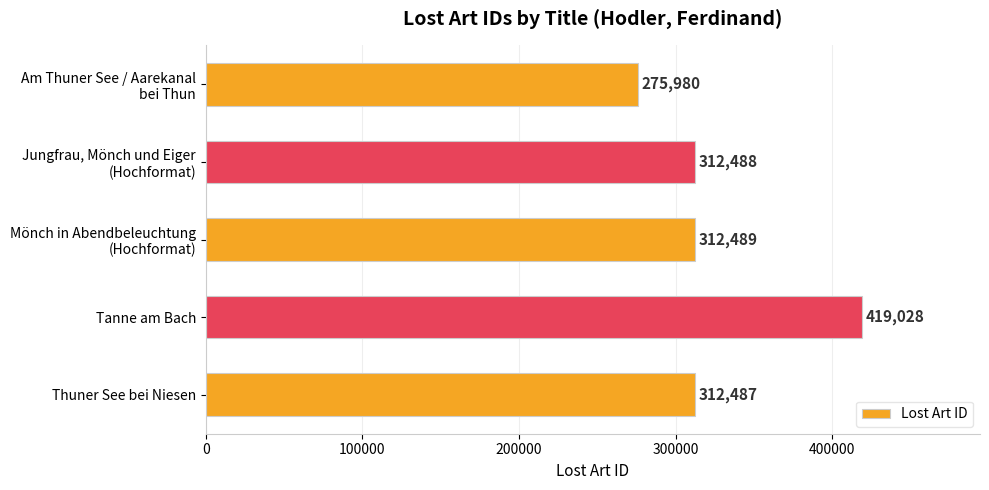

How many values are below 312488?

2